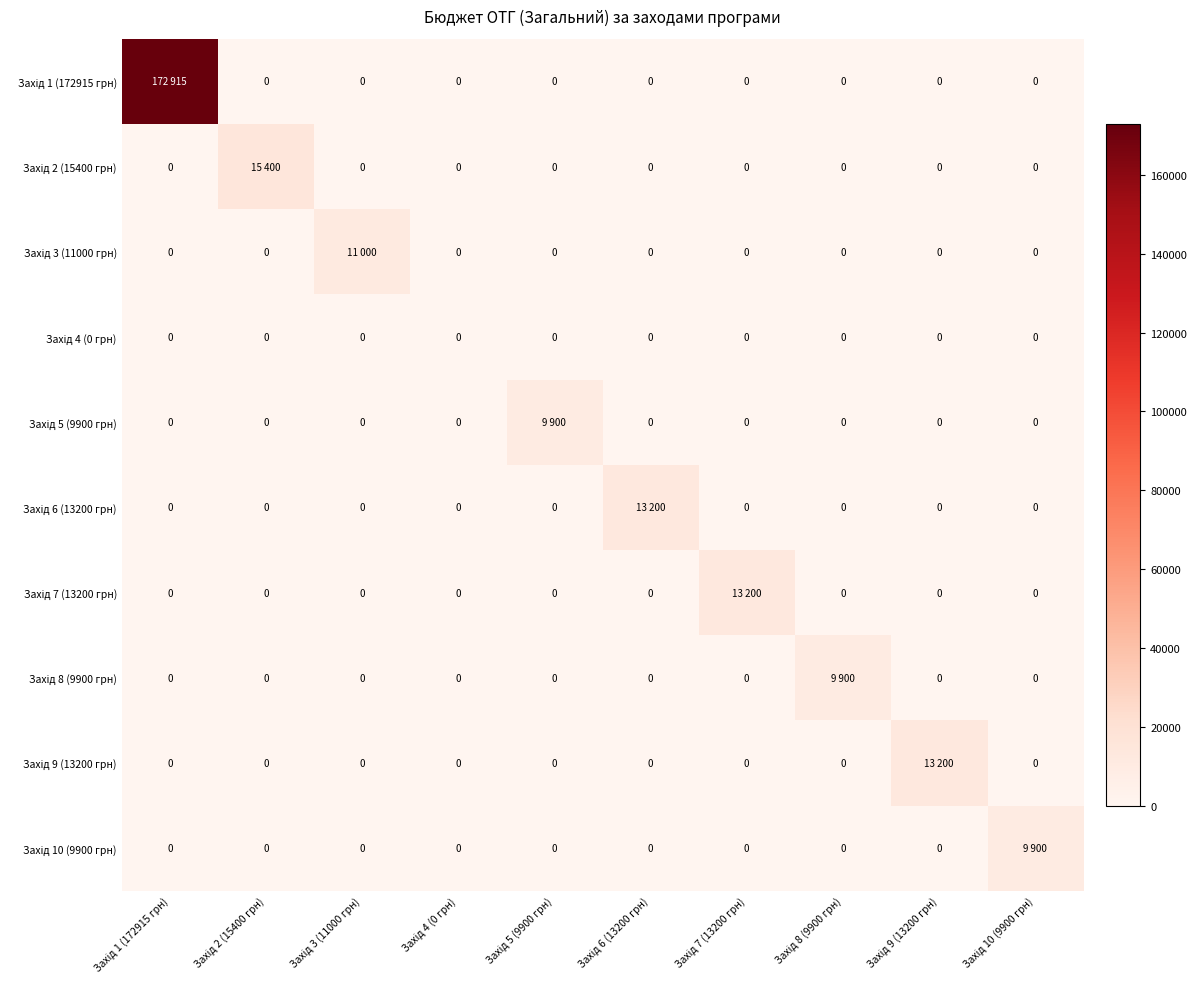

How many series are shown in this chart?

10